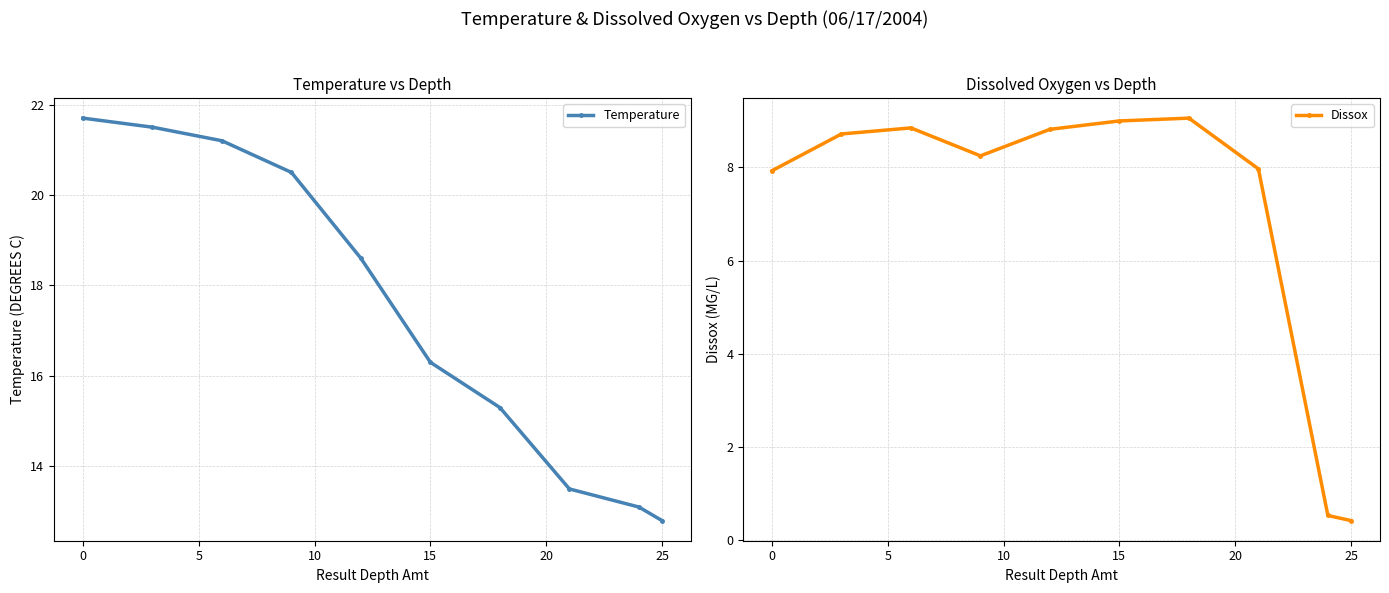

Read the Dissox value at 15.

9.0